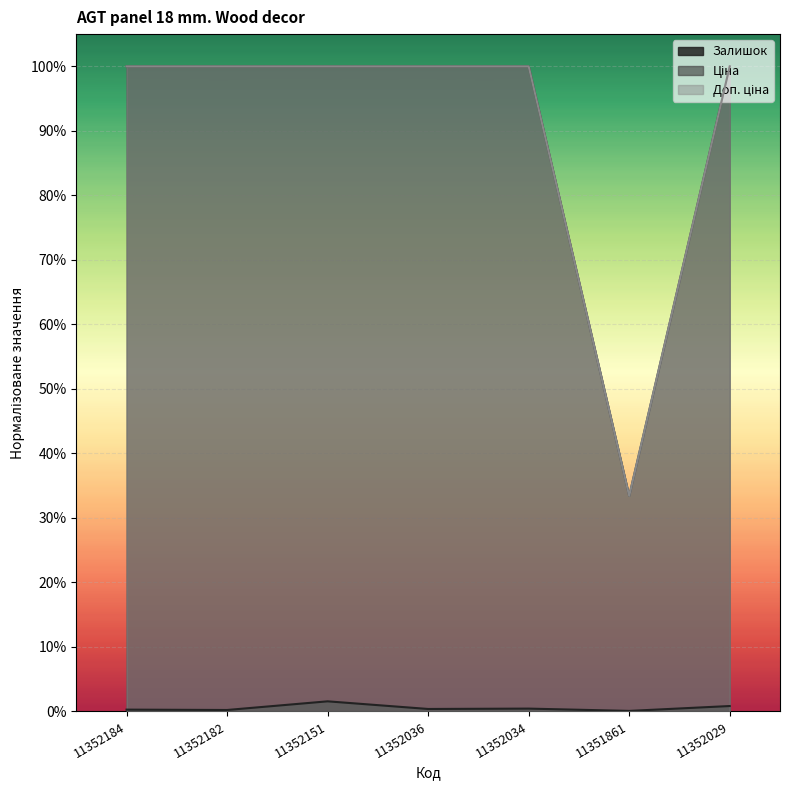

True or false: Залишок has a value of 0.0 at 11352034.

False